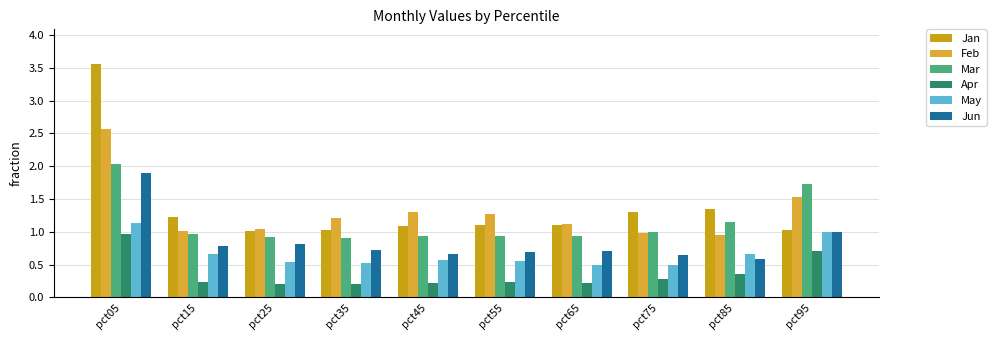

True or false: May has a value of 0.7 at pct15.

True